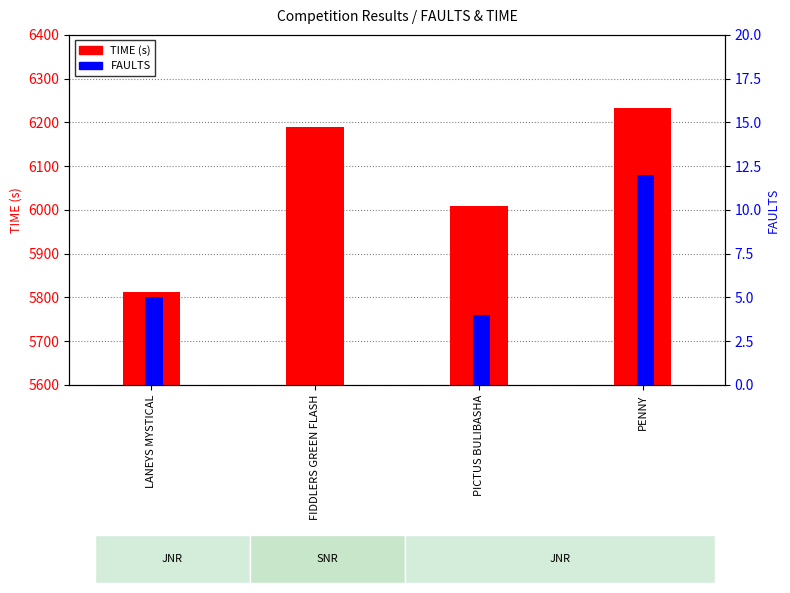

What is the label of the 4th bar from the right?

LANEYS MYSTICAL